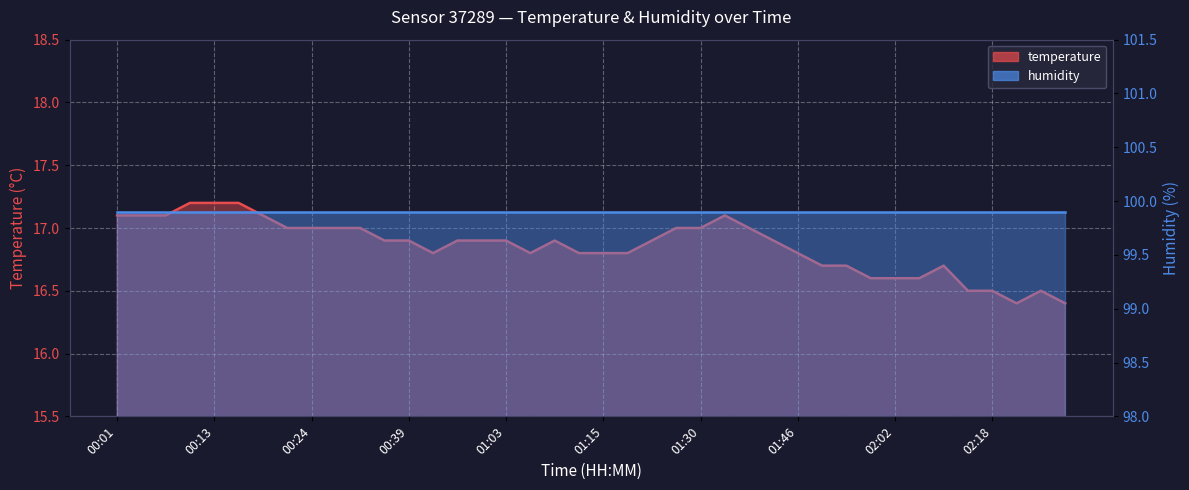

The value at 02:11 is 16.5. True or false?

True